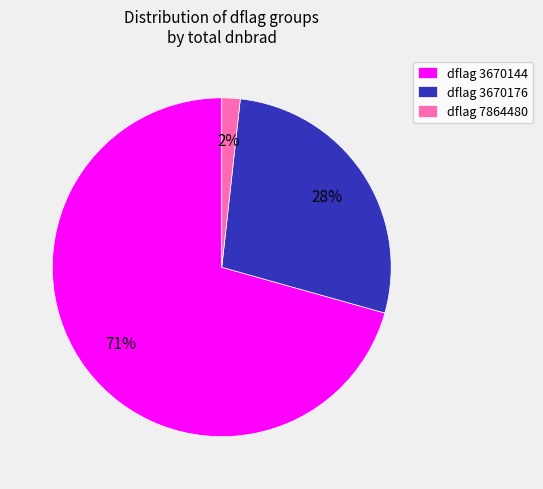

To the nearest percent, what is the average slice percentage?

33%